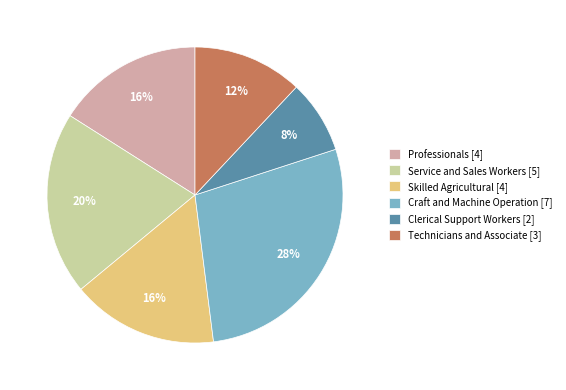

Count the number of slices in the pie.

6